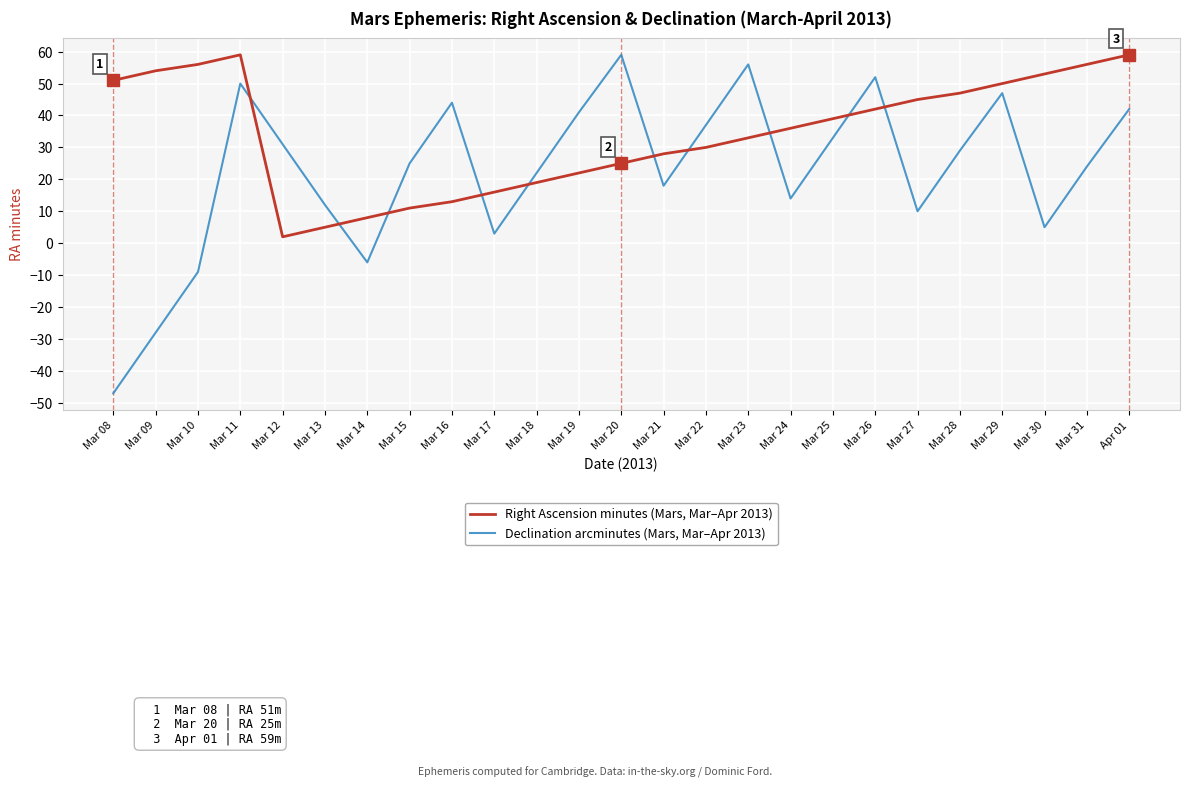

Which series has the widest spread of values?

Declination arcminutes (Mars, Mar–Apr 2013)